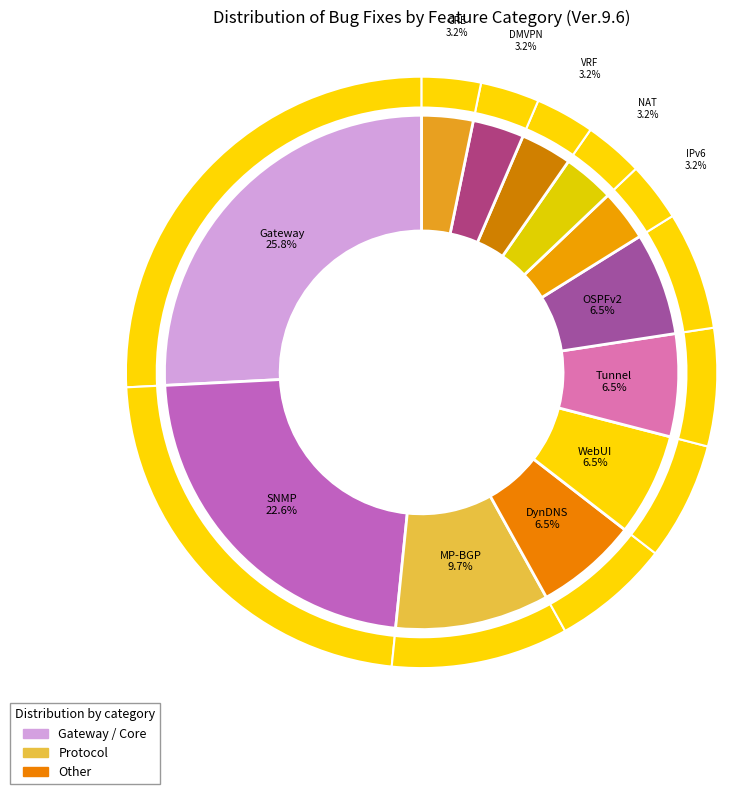

Does SNMP represent more than half of the total?

No